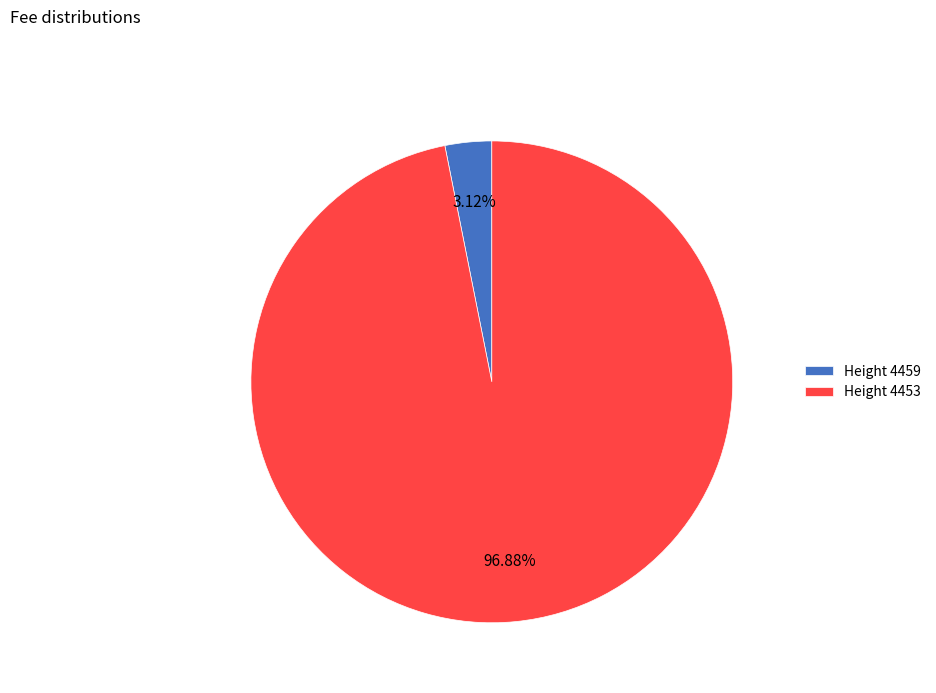

Rank the categories by value from highest to lowest.

Height 4453, Height 4459